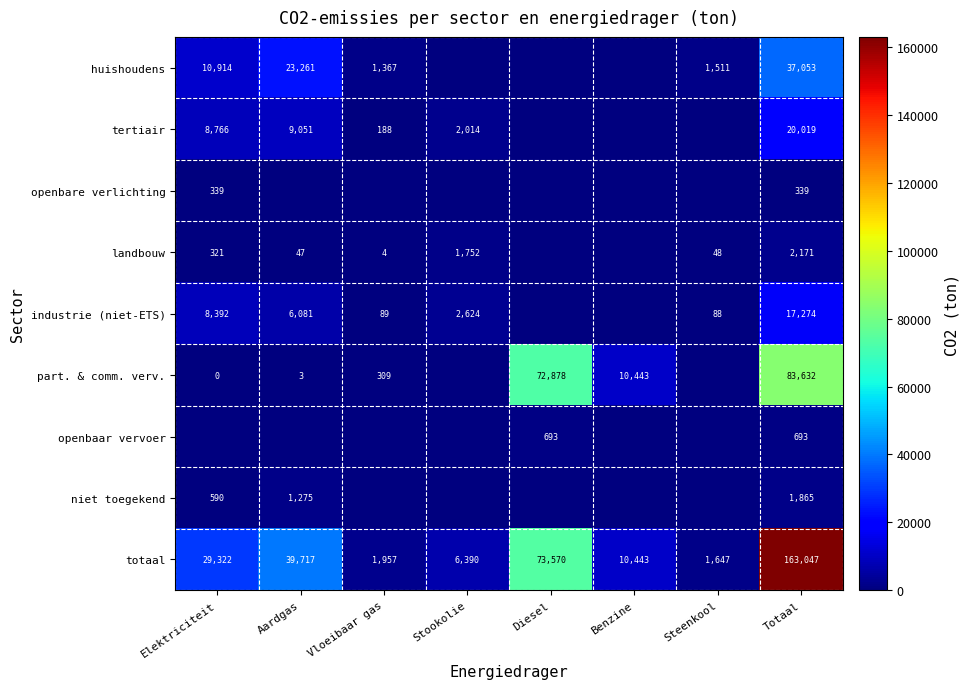

Which category has the lowest value in the totaal series?

Steenkool